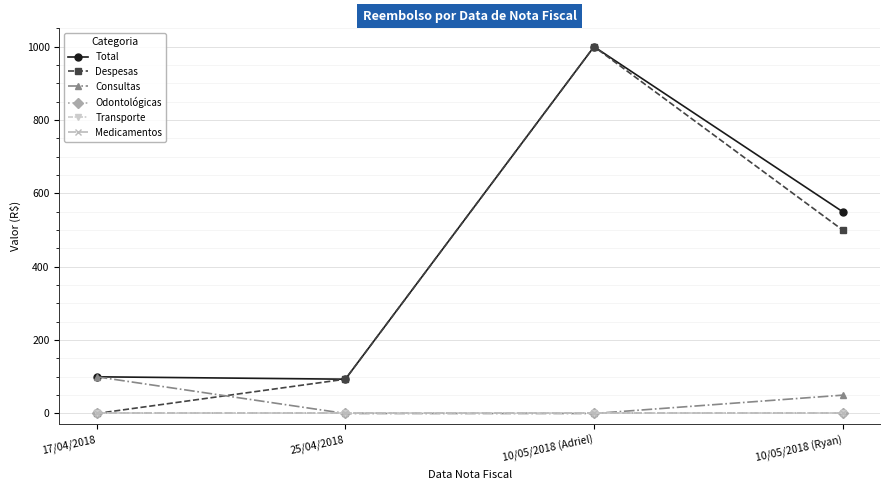

At how many categories does at least one series exceed 457?

2